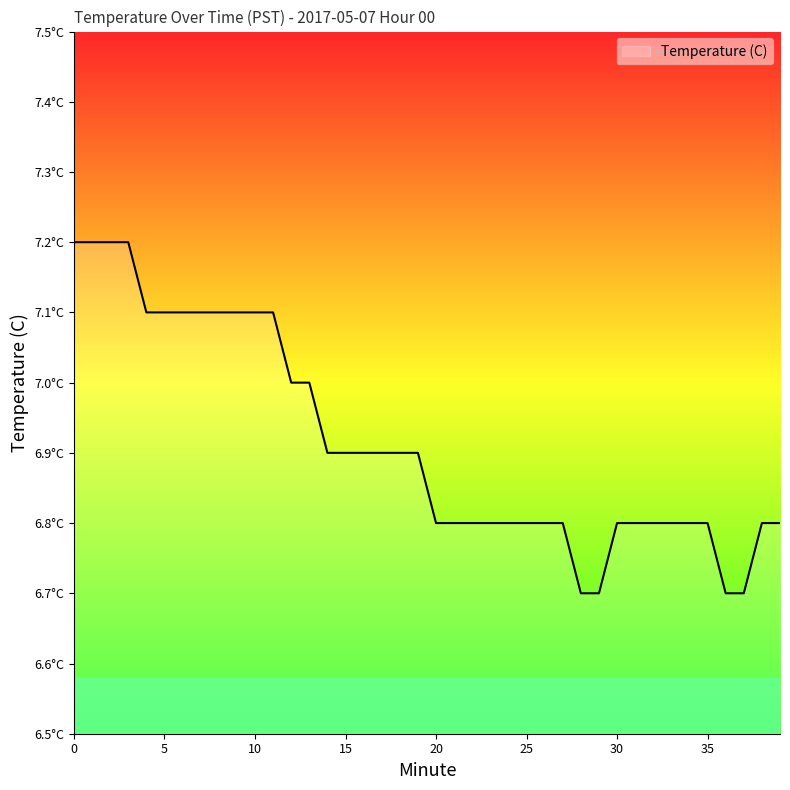

What is the value of the 40th point from the left?

6.8